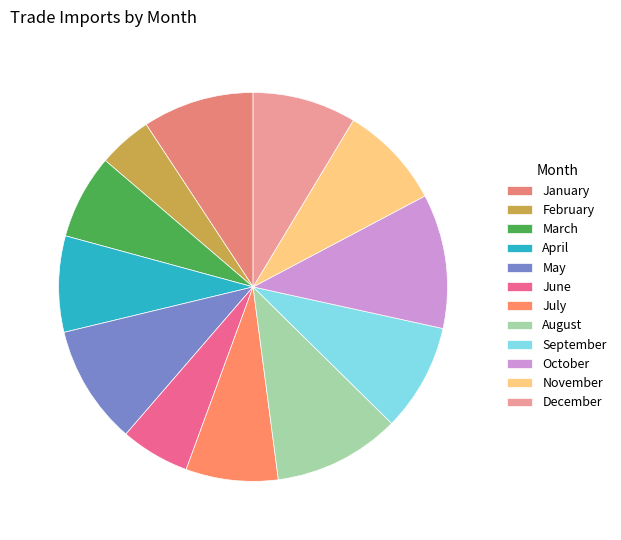

How many segments does this pie chart have?

12